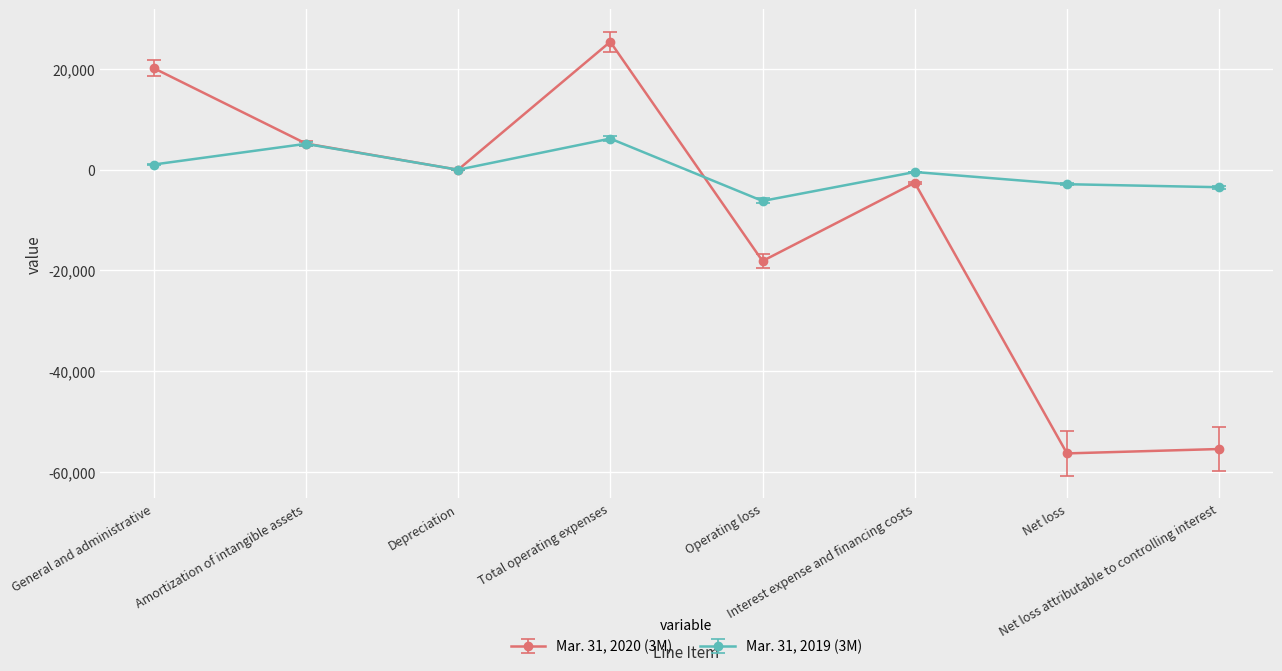

What is the lowest value of the Mar. 31, 2019 (3M) series?

-6195